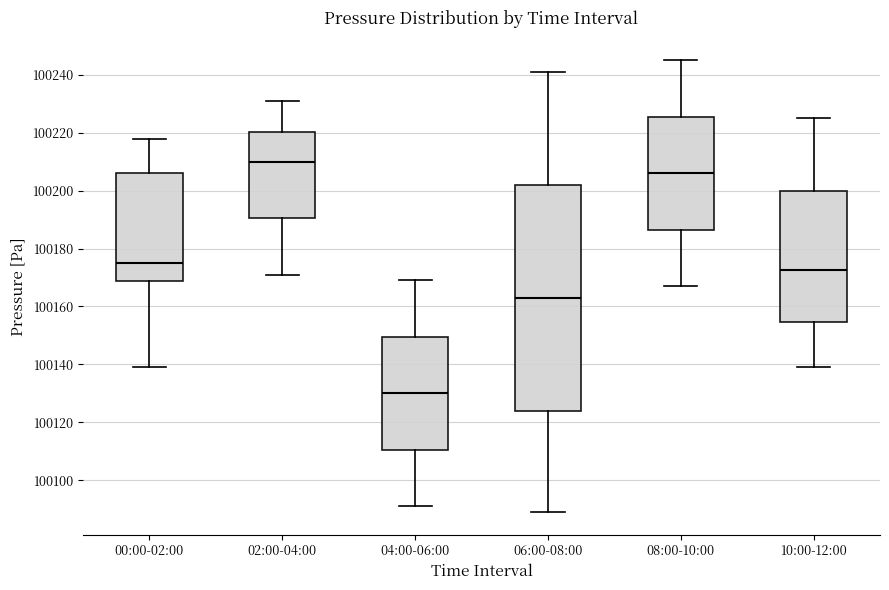

Comparing the boxes themselves (not the whiskers), which one is the tallest?

06:00-08:00